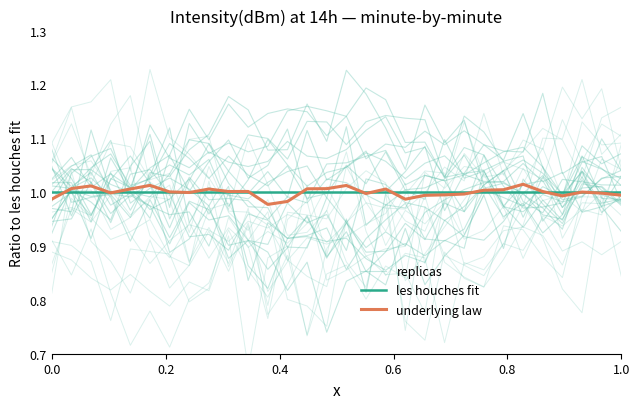

Does the chart display data point markers on the line(s)?

No